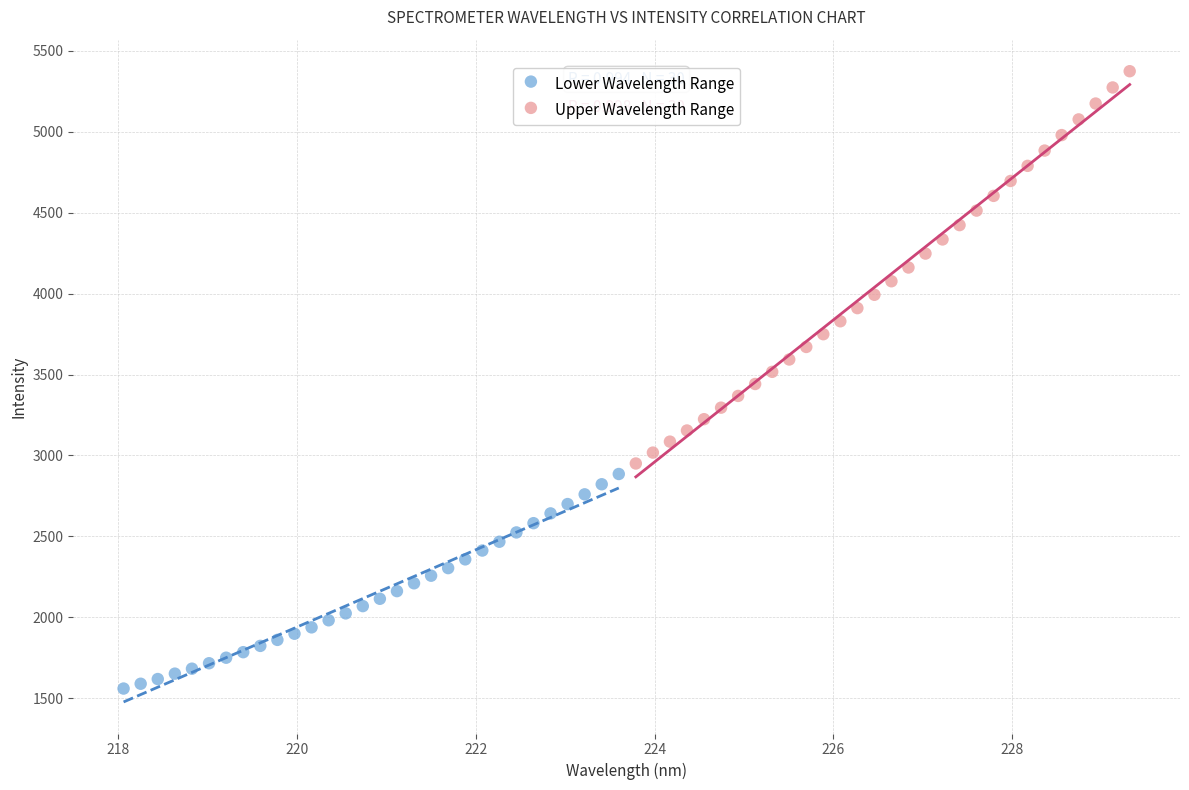

Which series reaches the minimum Y coordinate?

Lower Wavelength Range